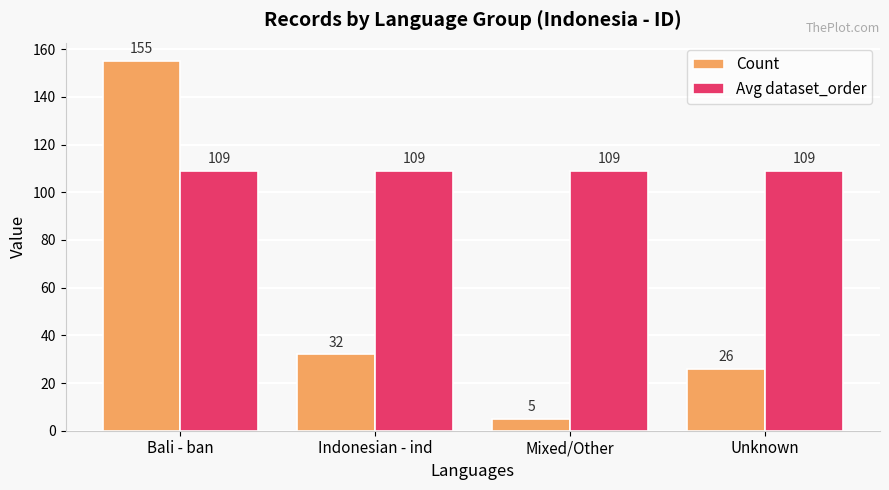

Reading left to right, list all the values displayed in this chart.

Count: Bali - ban=155	Indonesian - ind=32	Mixed/Other=5	Unknown=26
Avg dataset_order: Bali - ban=109	Indonesian - ind=109	Mixed/Other=109	Unknown=109